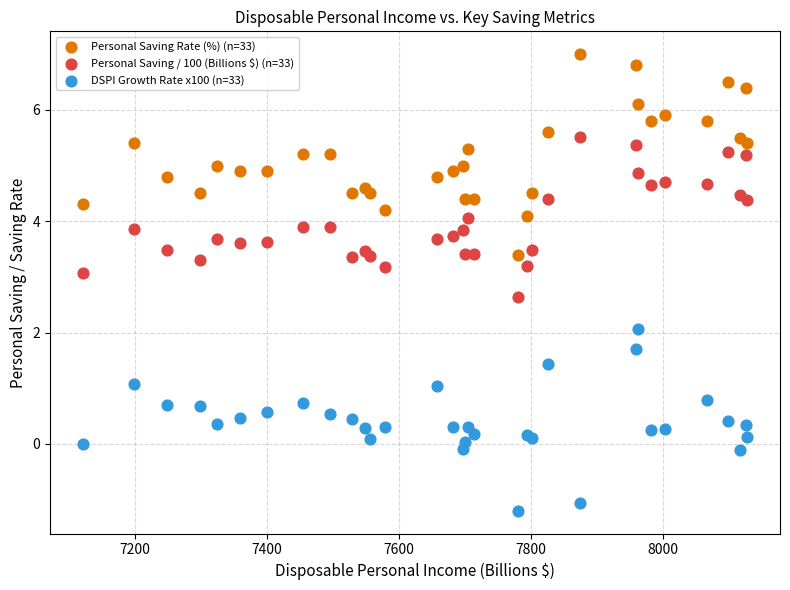

Which series reaches the maximum Y coordinate?

Personal Saving Rate (%) (n=33)